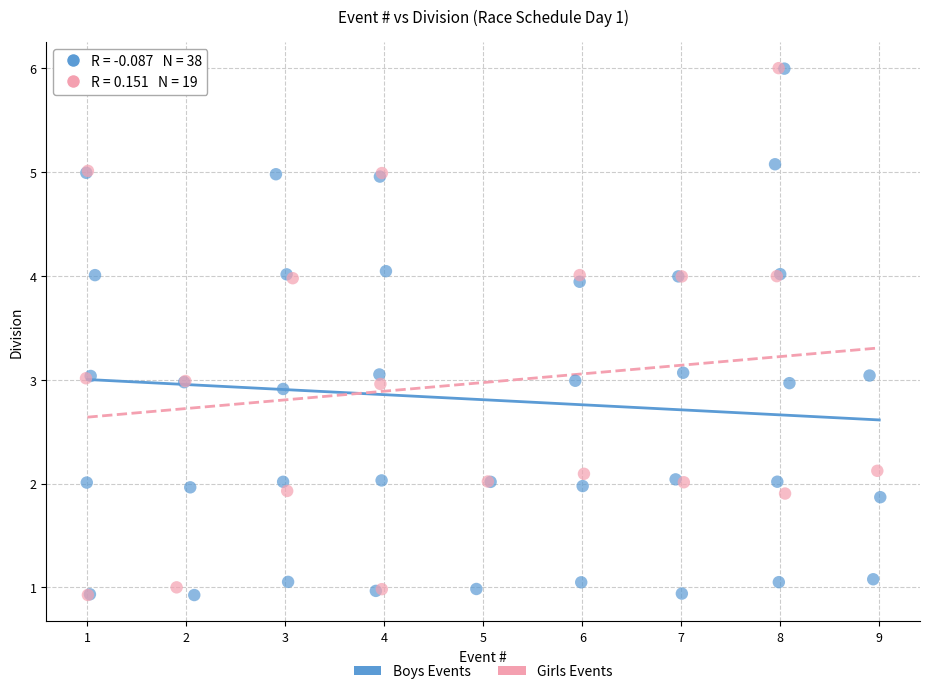

What are all the series names shown in the legend?

Boys Events, Girls Events